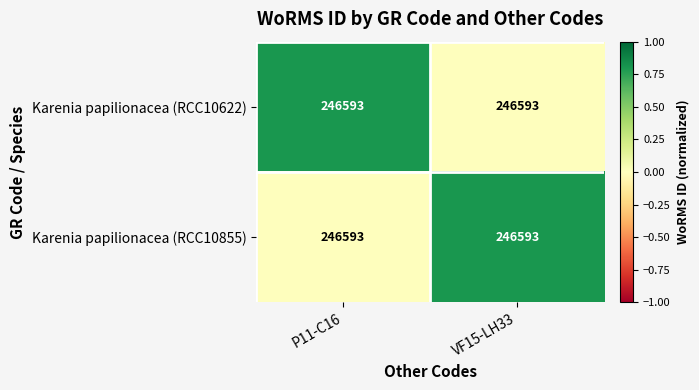

What is the total value across all series at P11-C16?

0.8